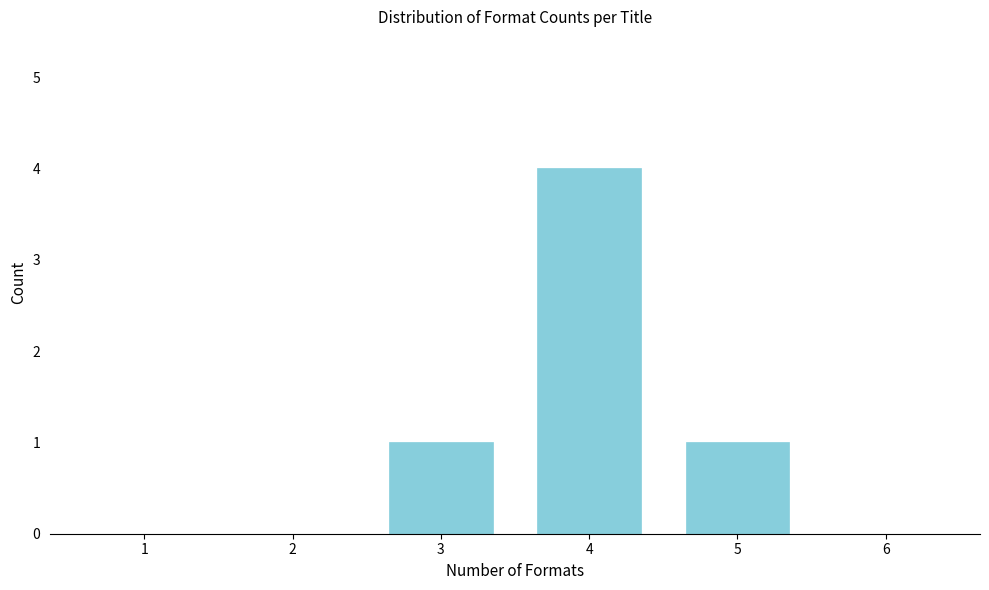

Reading left to right, extract all data points from this chart.

1=0	2=0	3=1	4=4	5=1	6=0